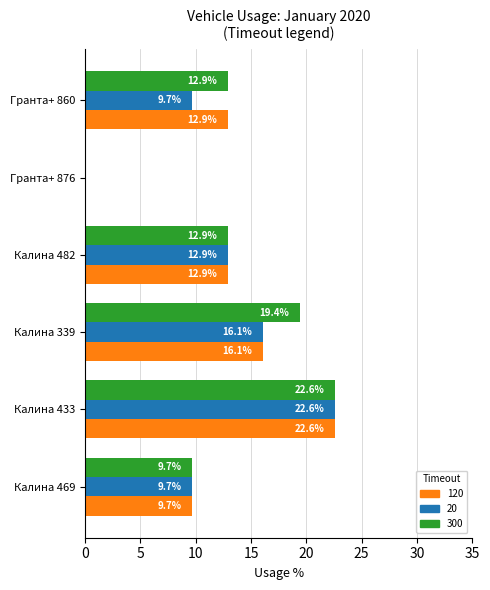

Which label corresponds to the largest value in the chart?

Калина 433